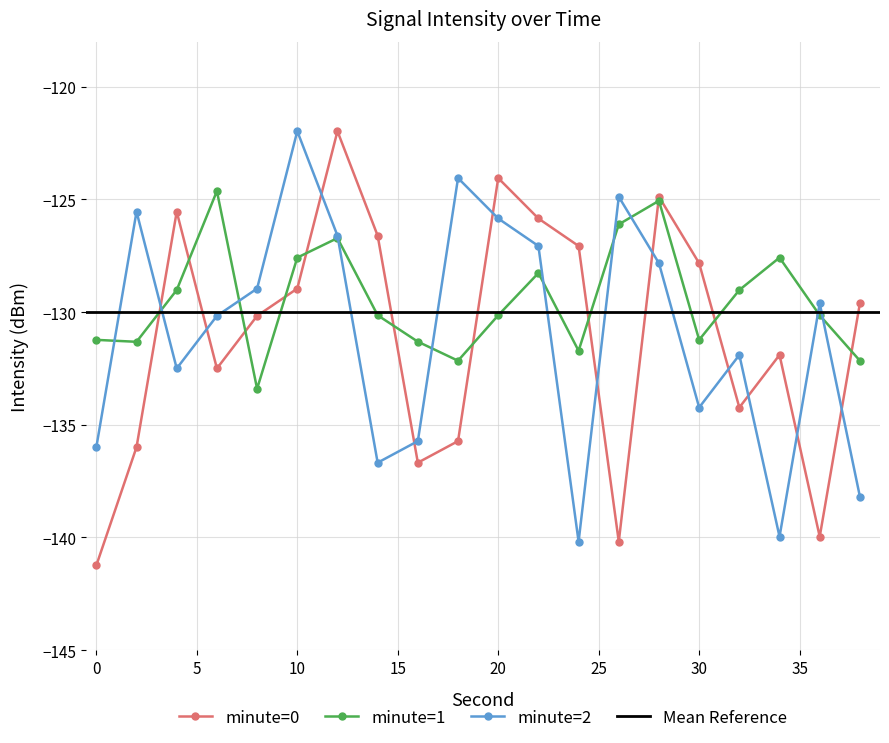

What is the difference between the maximum and second lowest values in the minute_1 series?

7.5